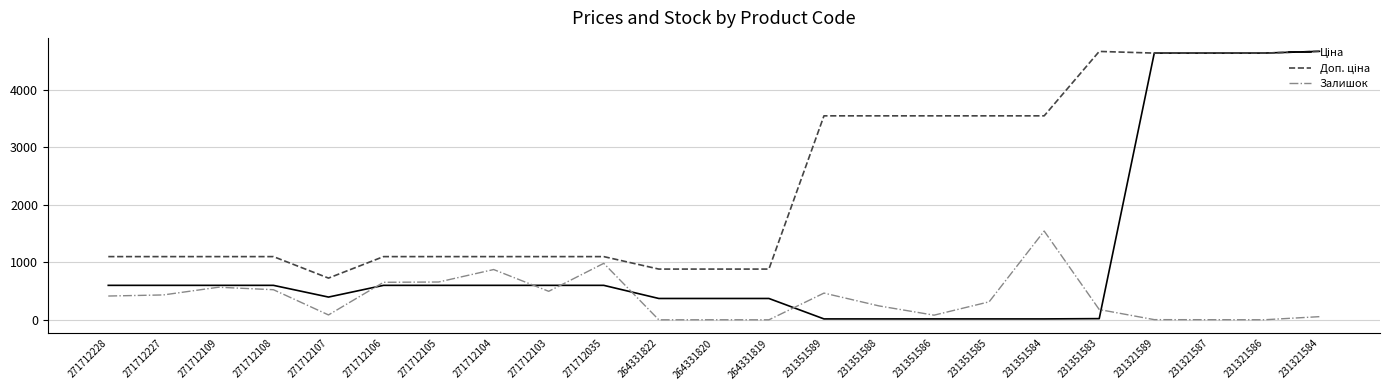

At which label does Залишок reach its peak?

231351584